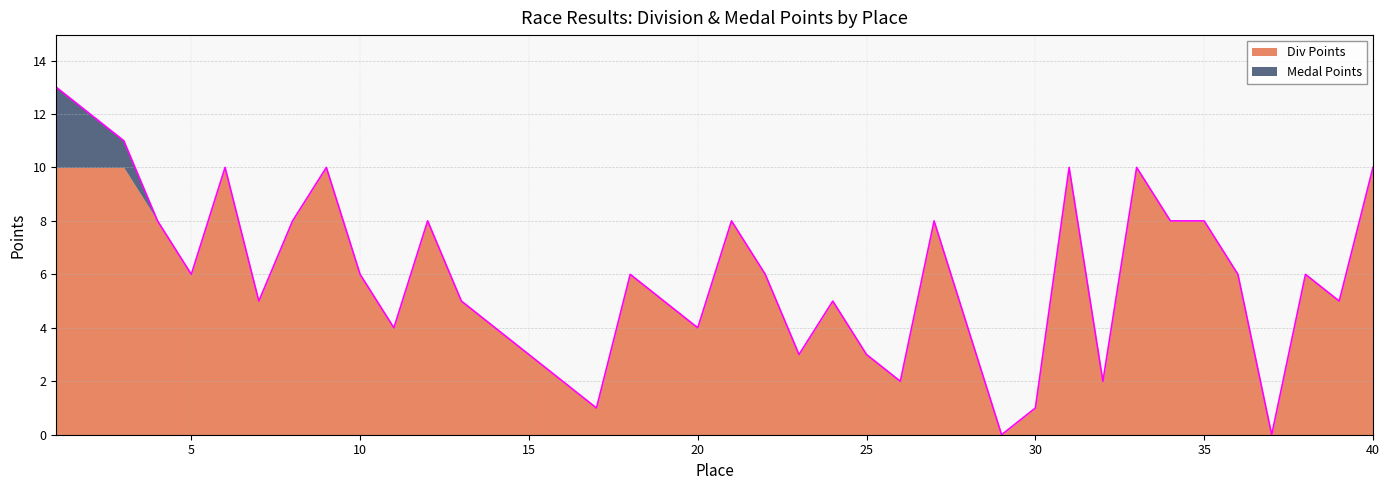

How many categories are shown in the chart?

40